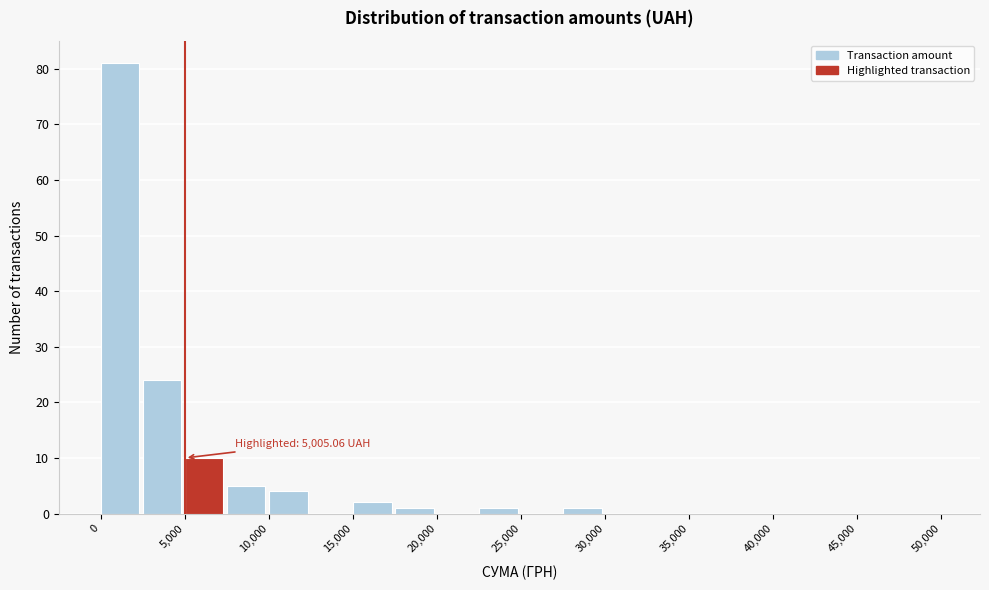

Which range on the x-axis has the tallest bar?

0 to 2500